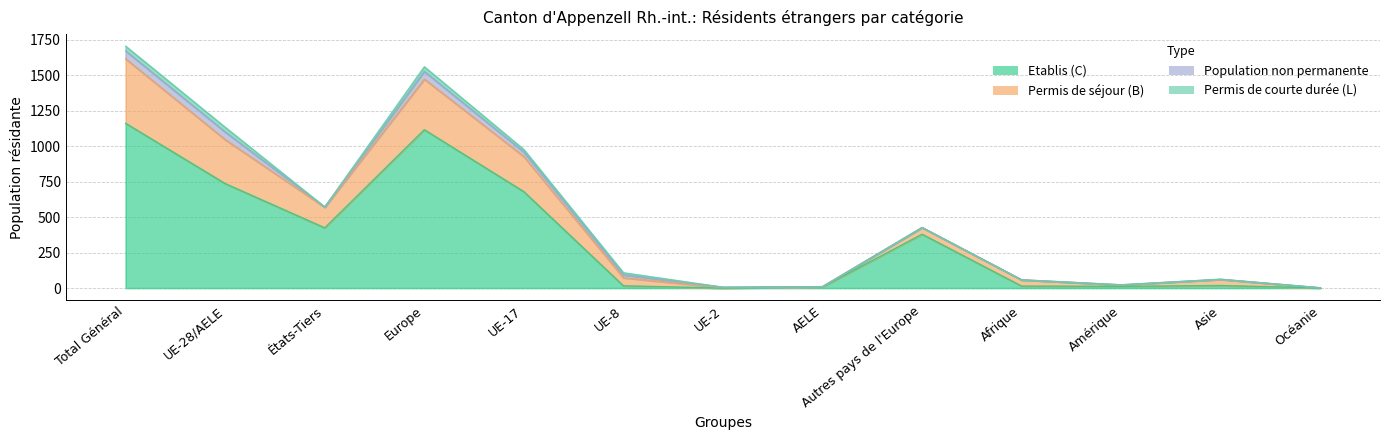

What is the spread (max minus min) of values at Afrique?

44